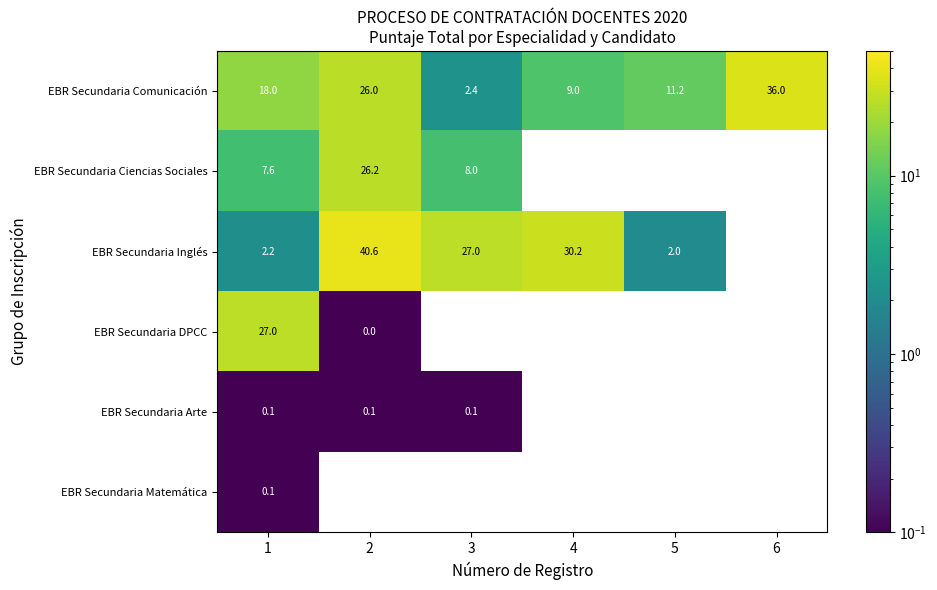

Is the value of EBR Secundaria Ciencias Sociales at 1 greater than the value of EBR Secundaria Comunicación at 3?

Yes